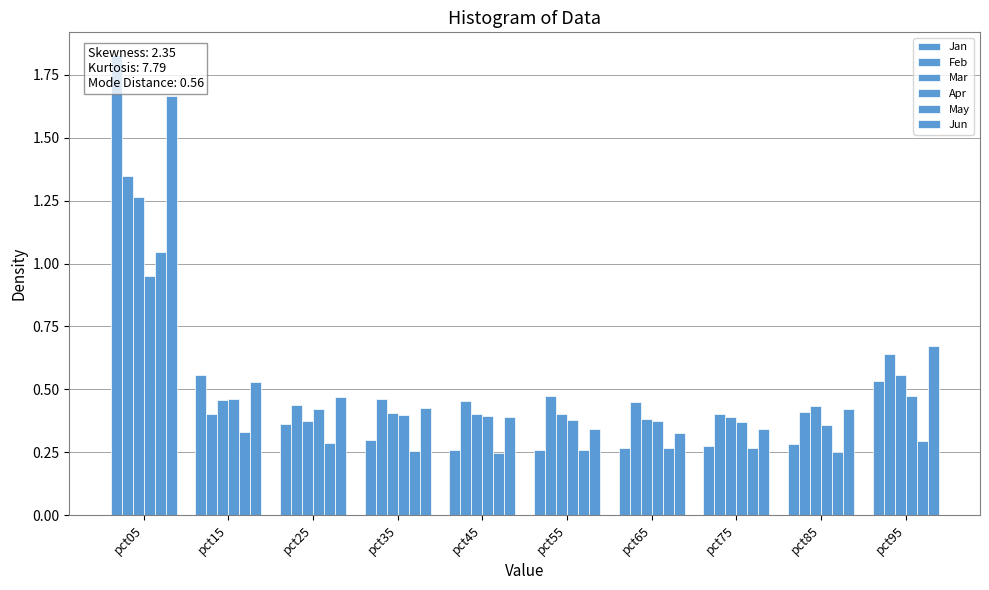

What is the value of the Jun bar at the 1st from the left?

1.7